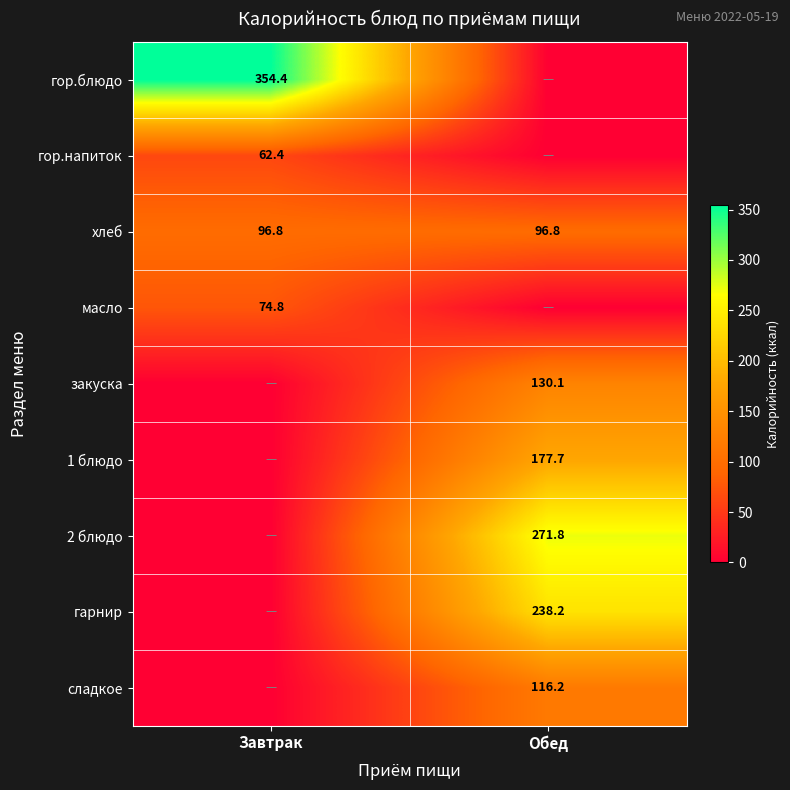

What is the sum of the хлеб values at Обед and Завтрак?

193.6